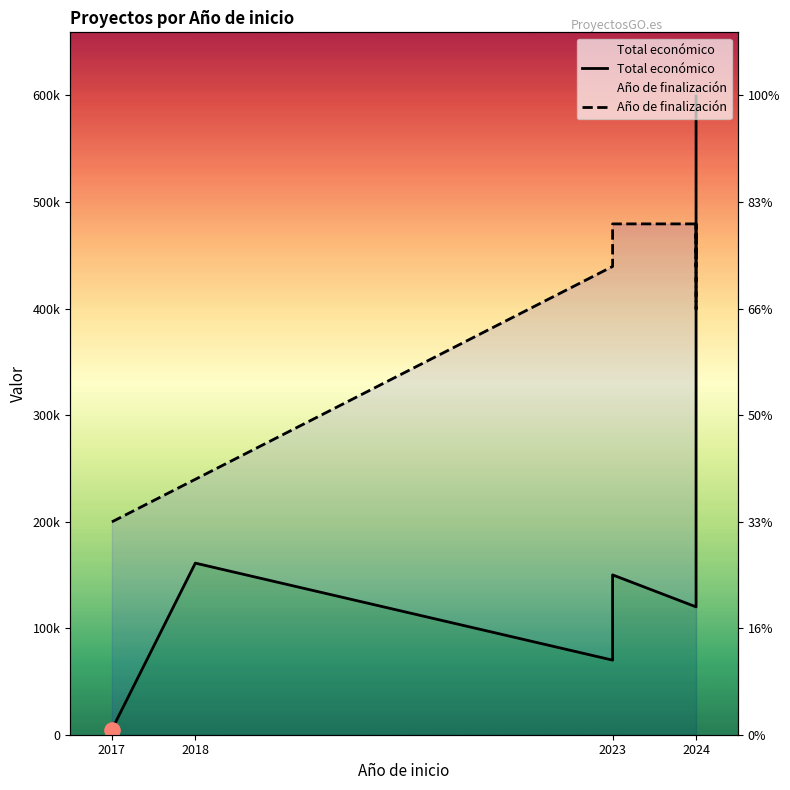

Which series reaches the maximum Y coordinate?

Total económico